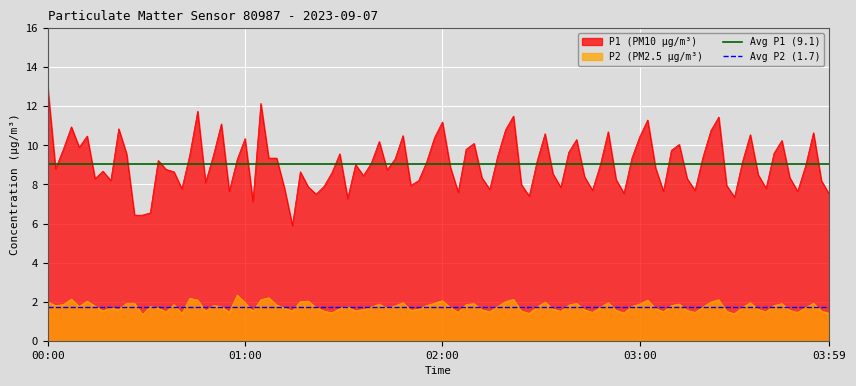

Rank the series by their average value, from highest to lowest.

Avg P1 (9.1), Avg P2 (1.7)